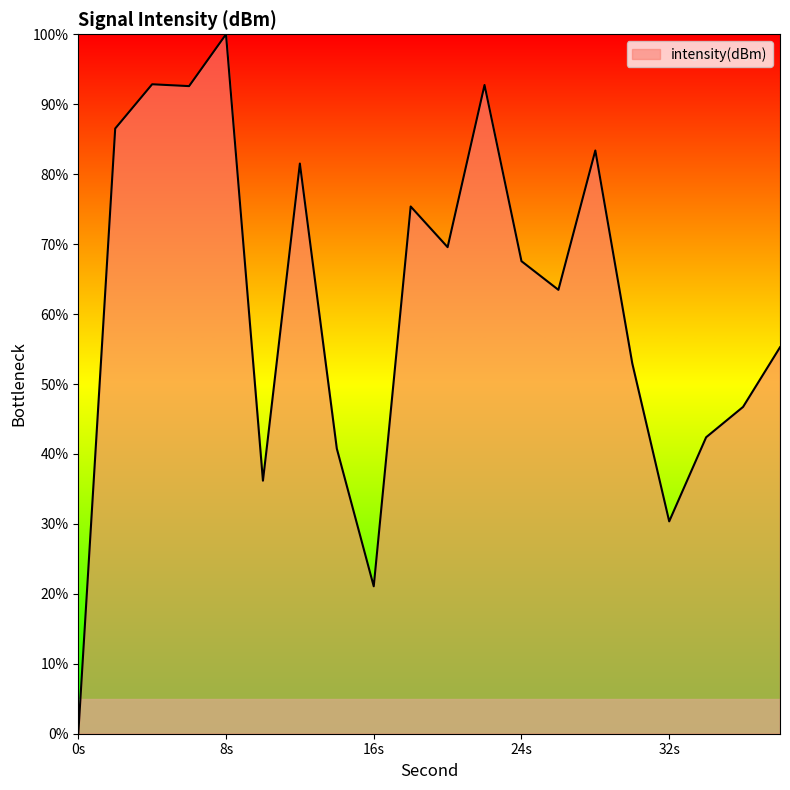

What is the maximum value shown in the chart?

100.0